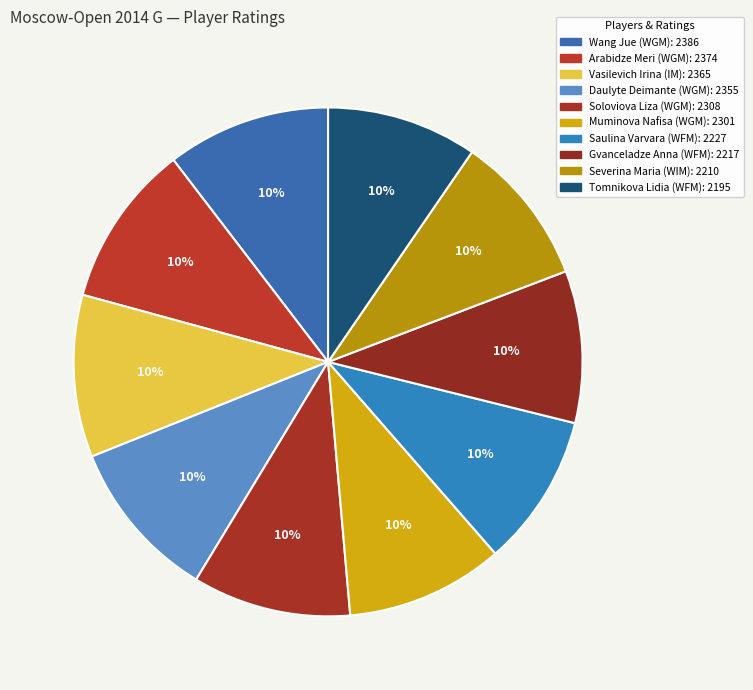

Does any single category account for the majority?

No